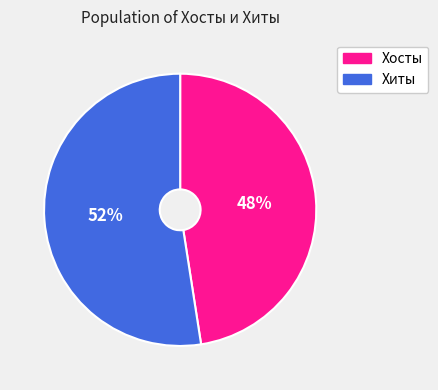

Is there any slice that represents more than half of the pie?

Yes